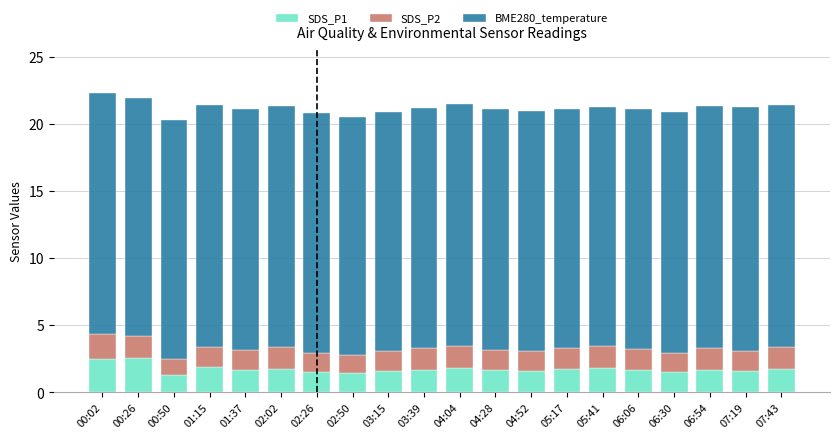

What is the minimum value for SDS_P1?

1.3